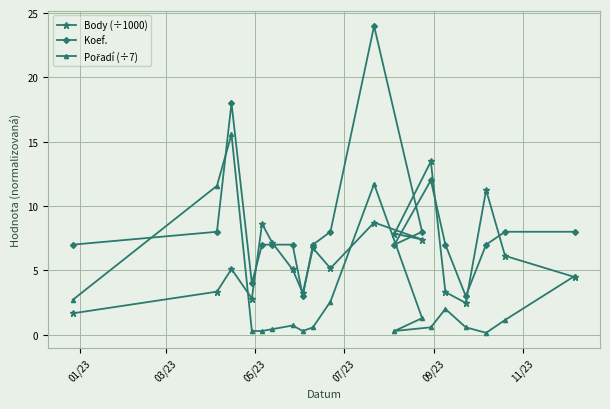

What is the sum of all Pořadí (÷7) values?

57.3